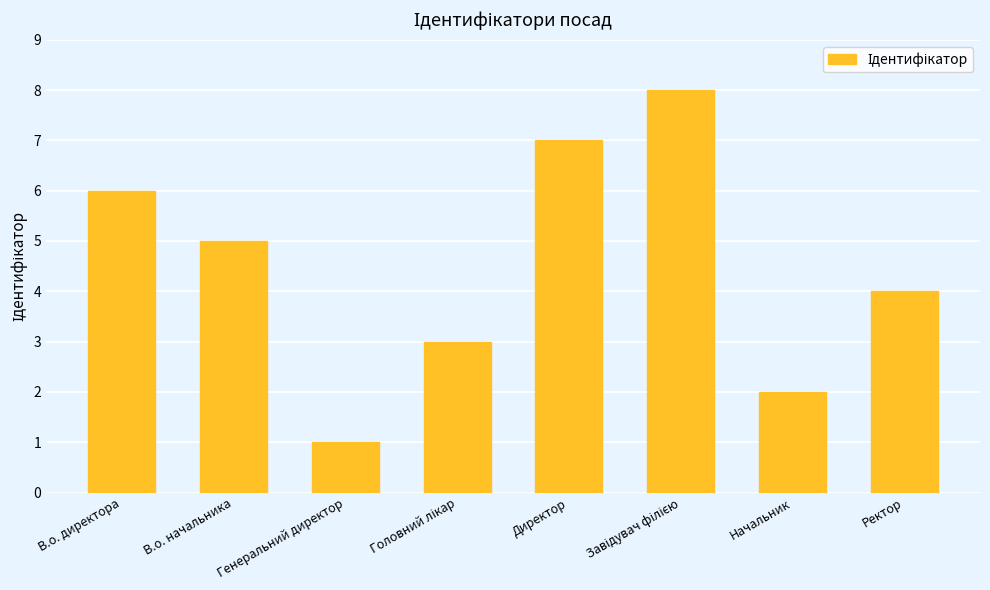

How many categories are shown in the chart?

8